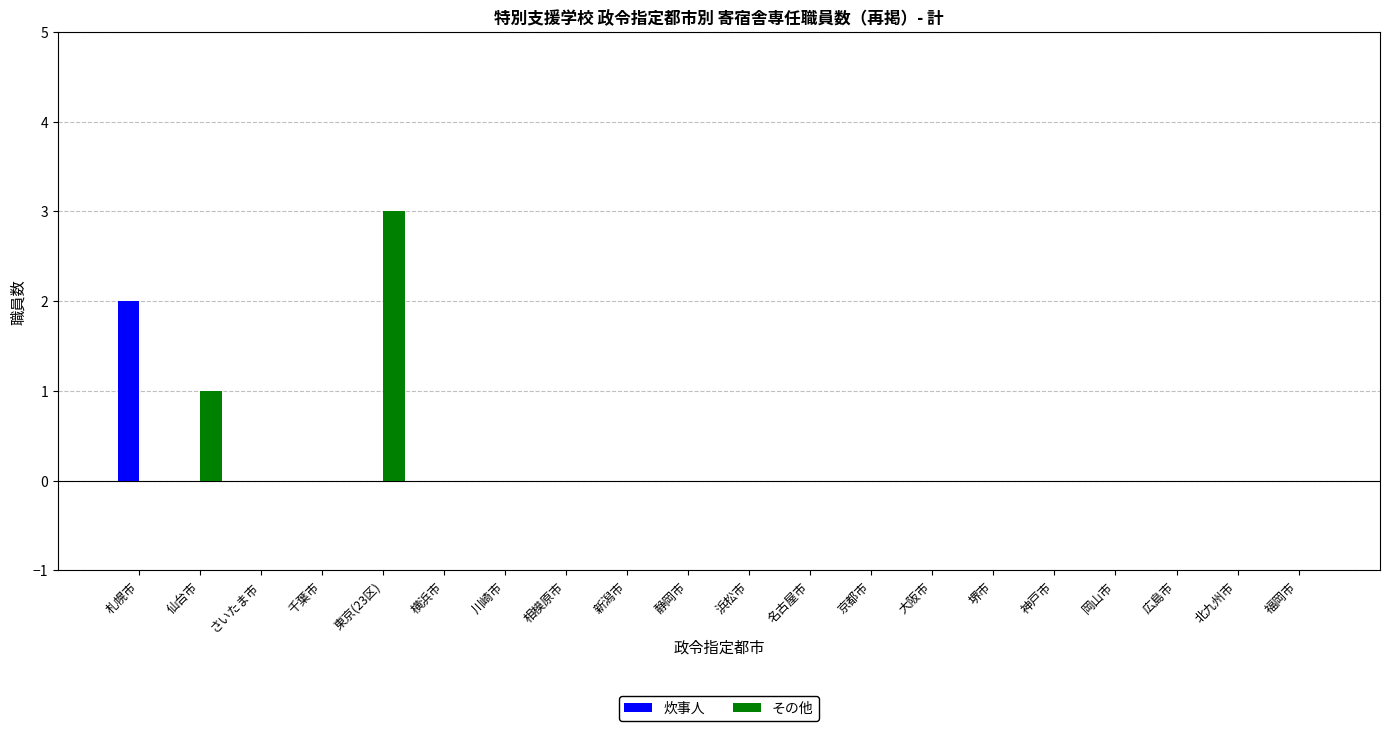

The 炊事人 series shows 0 at 大阪市. True or false?

True